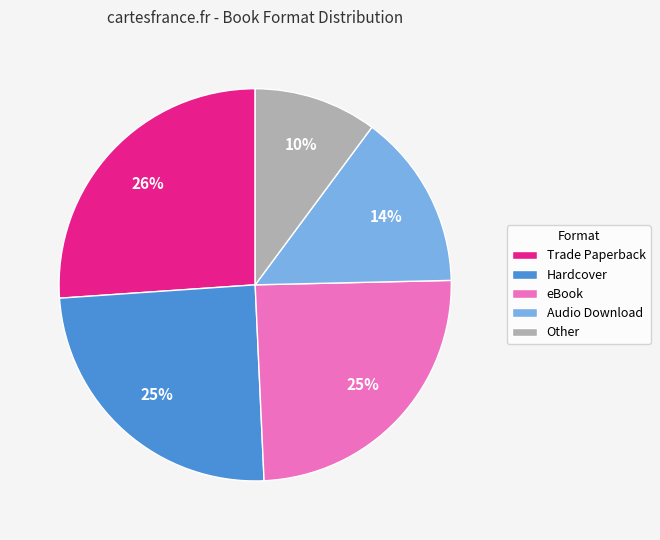

Is it true that eBook is 25% of the pie?

True